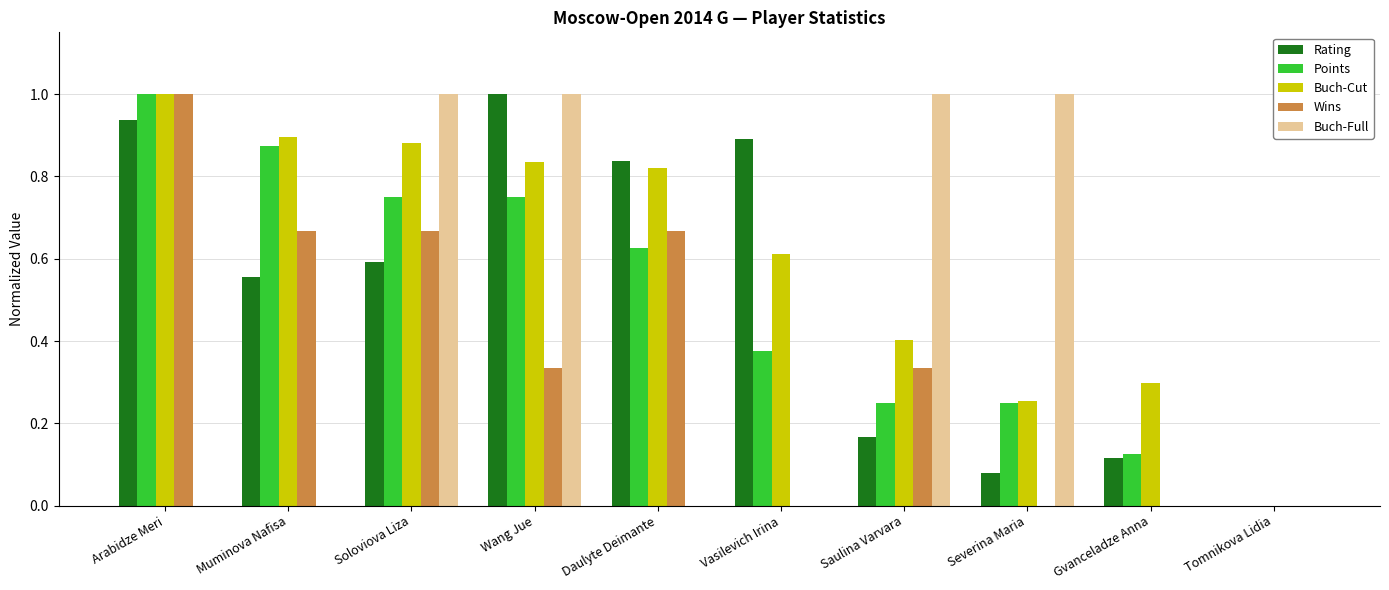

How many groups of bars are there?

10